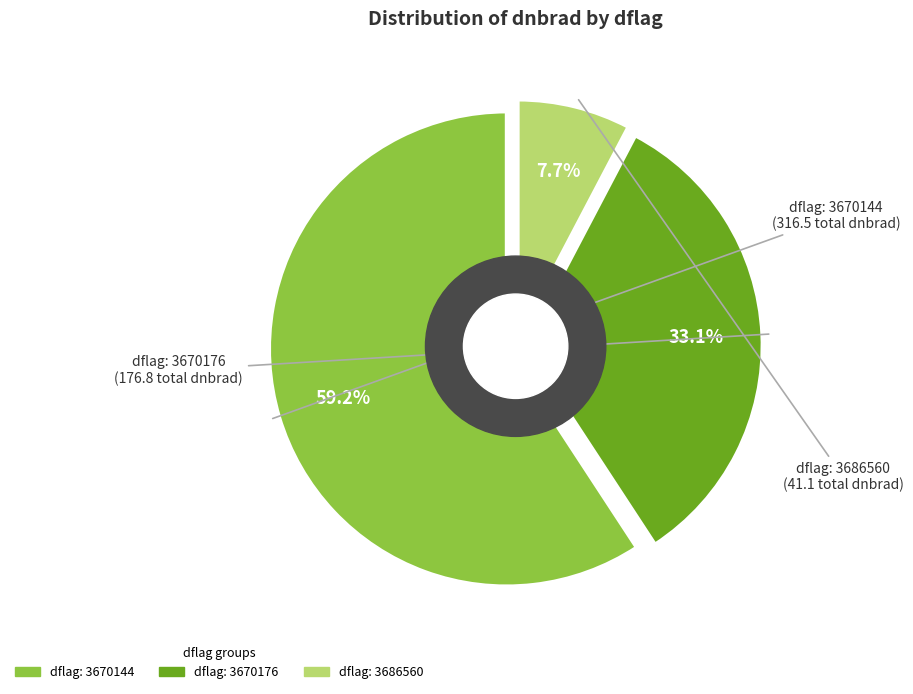

True or false: 3670176_1 accounts for 15% of the total.

False